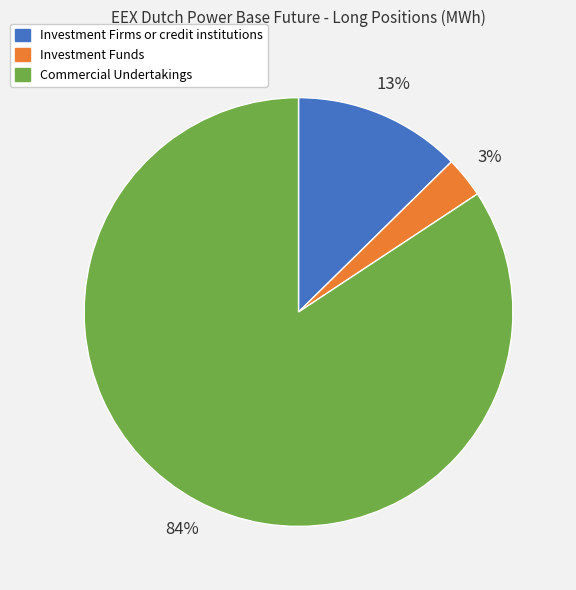

What is the smallest slice in the pie chart?

Investment Funds